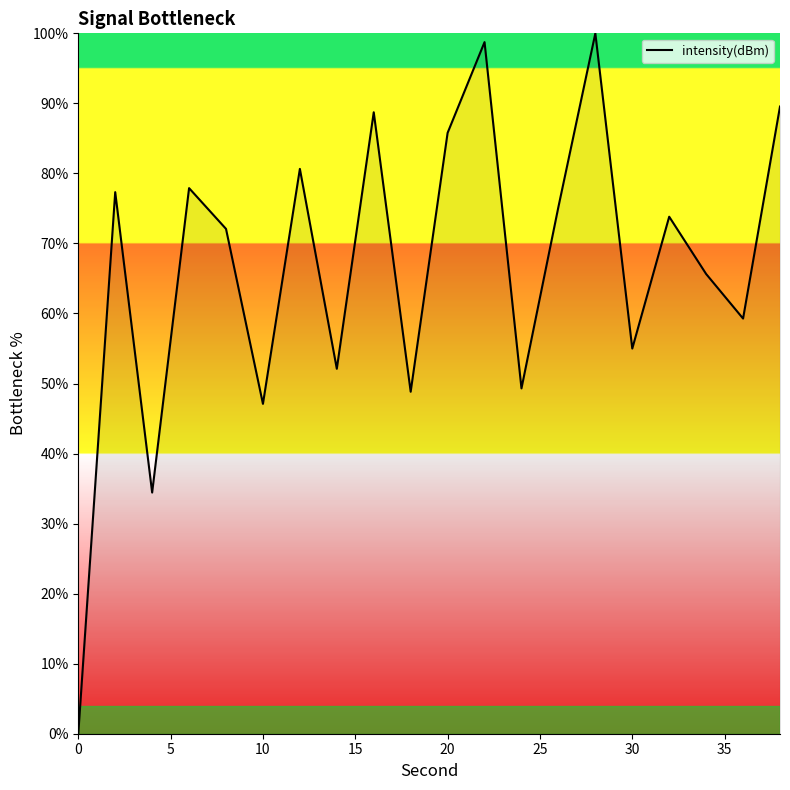

How many interior local peaks (higher than both neighbors) does the data have?

7